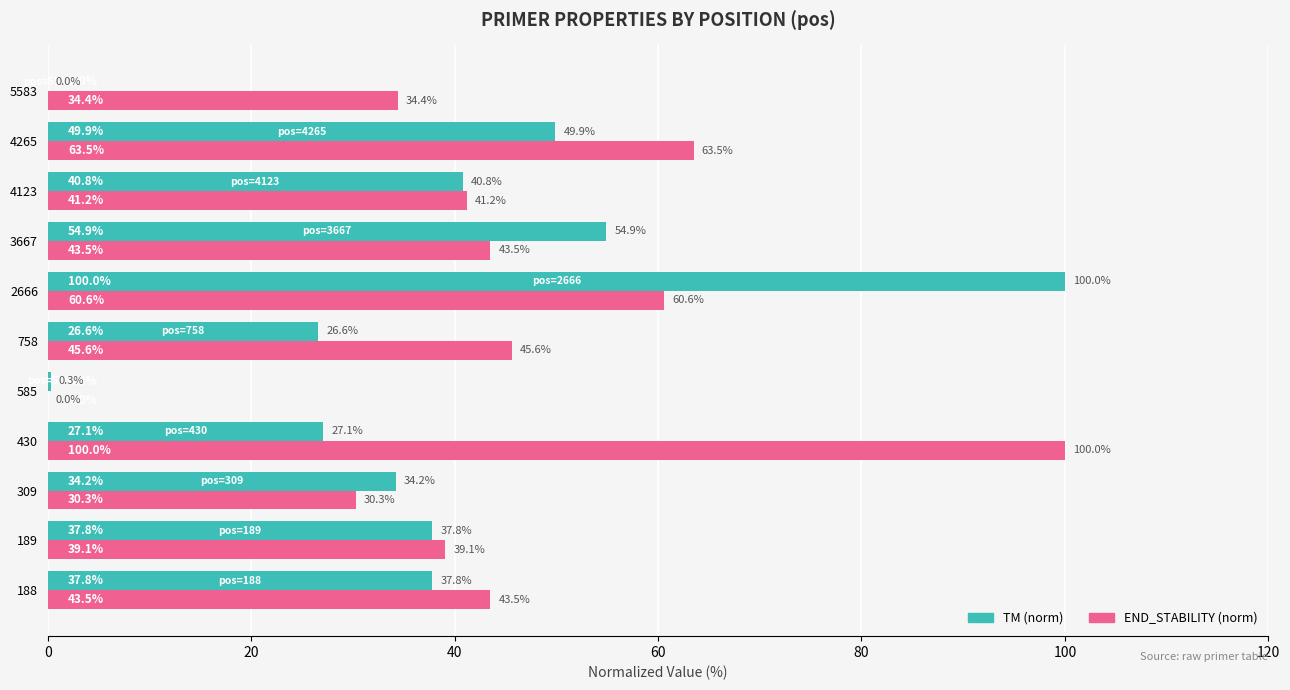

What is the total value across all series at 585?

0.3